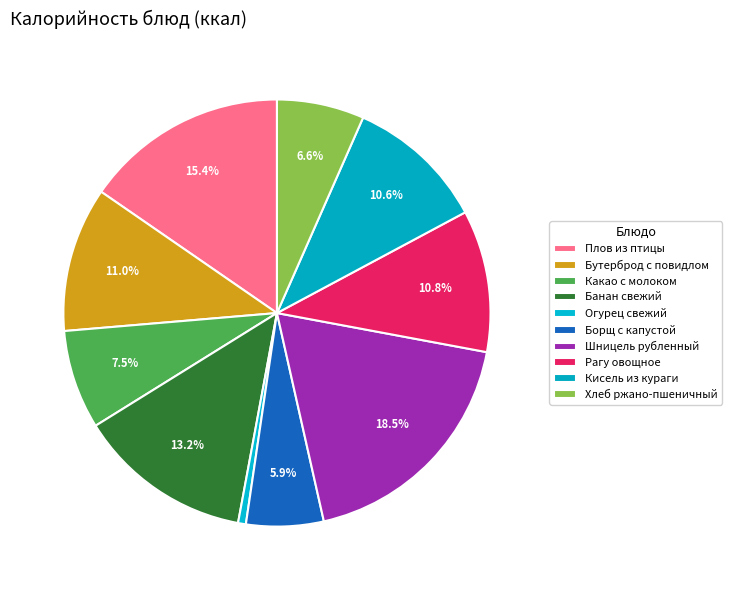

To the nearest percent, what percentage of the pie is Банан свежий?

13%